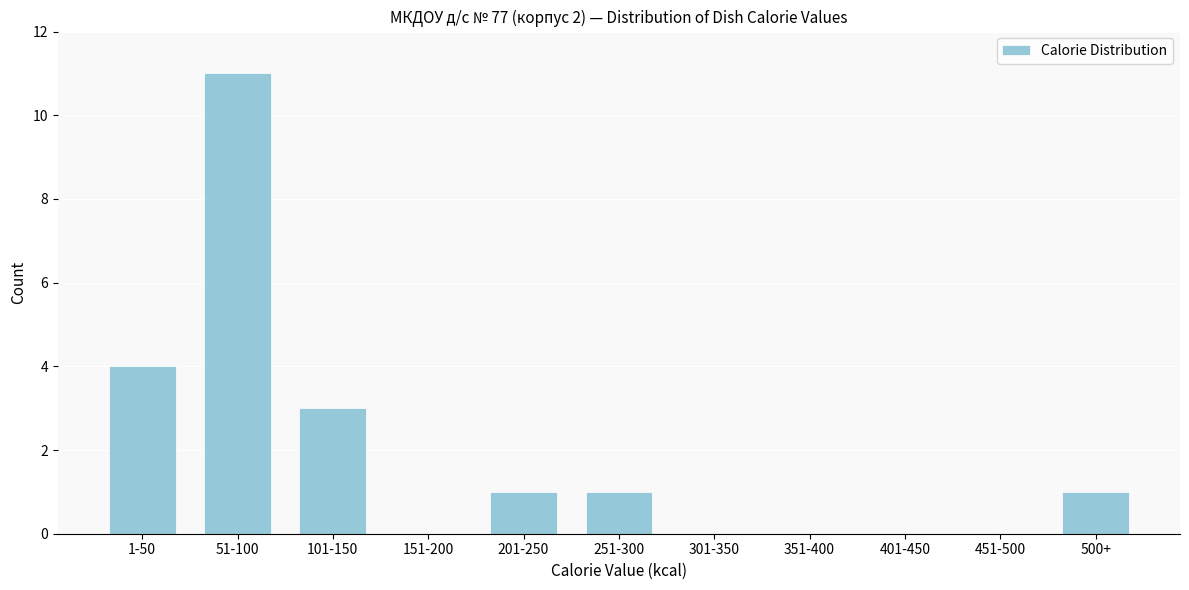

Reading right to left, what are all the values shown in this chart?

500+=1	451-500=0	401-450=0	351-400=0	301-350=0	251-300=1	201-250=1	151-200=0	101-150=3	51-100=11	1-50=4